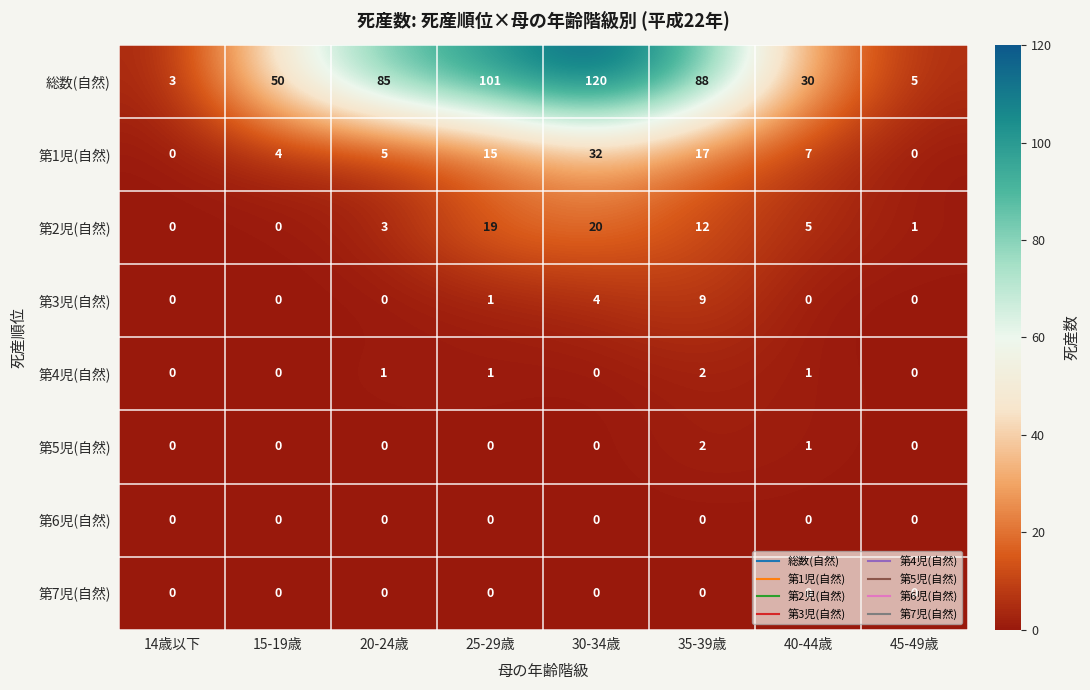

Is it true that 第1児(自然) equals 5 at 20-24歳?

True